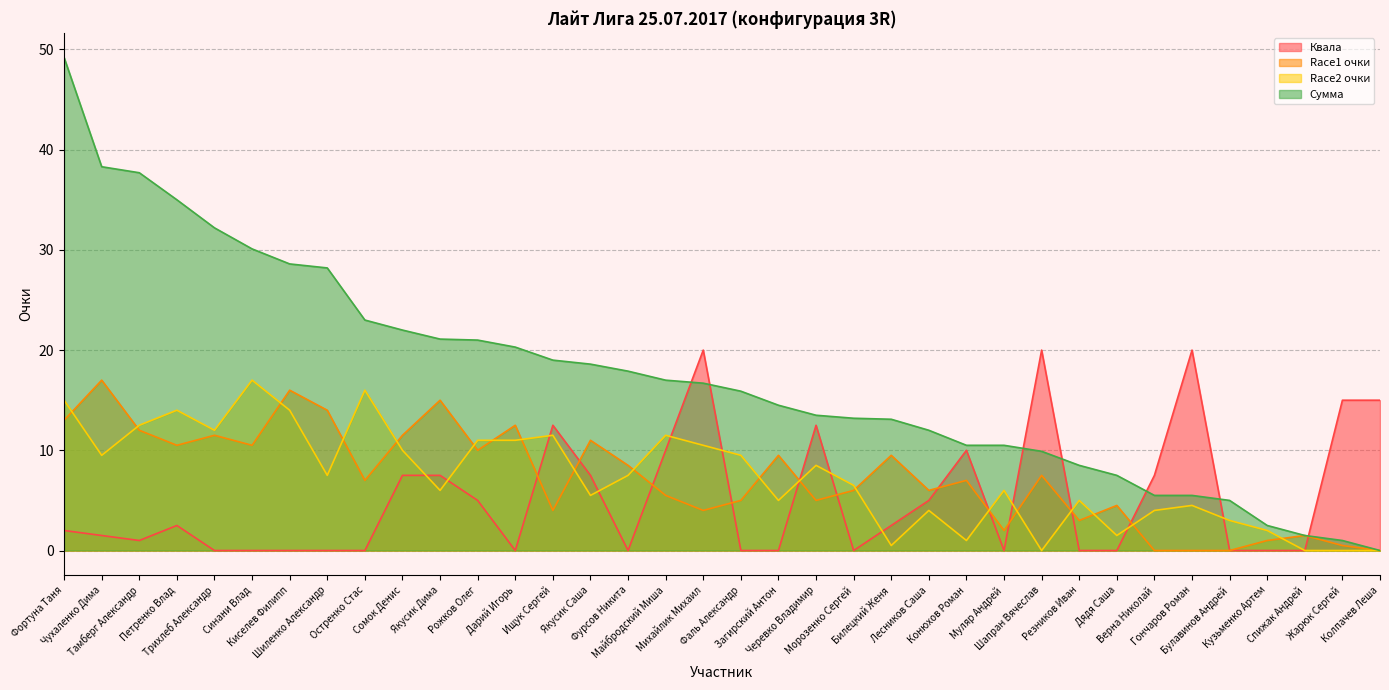

What is the sum of all Race2 очки values?

263.0